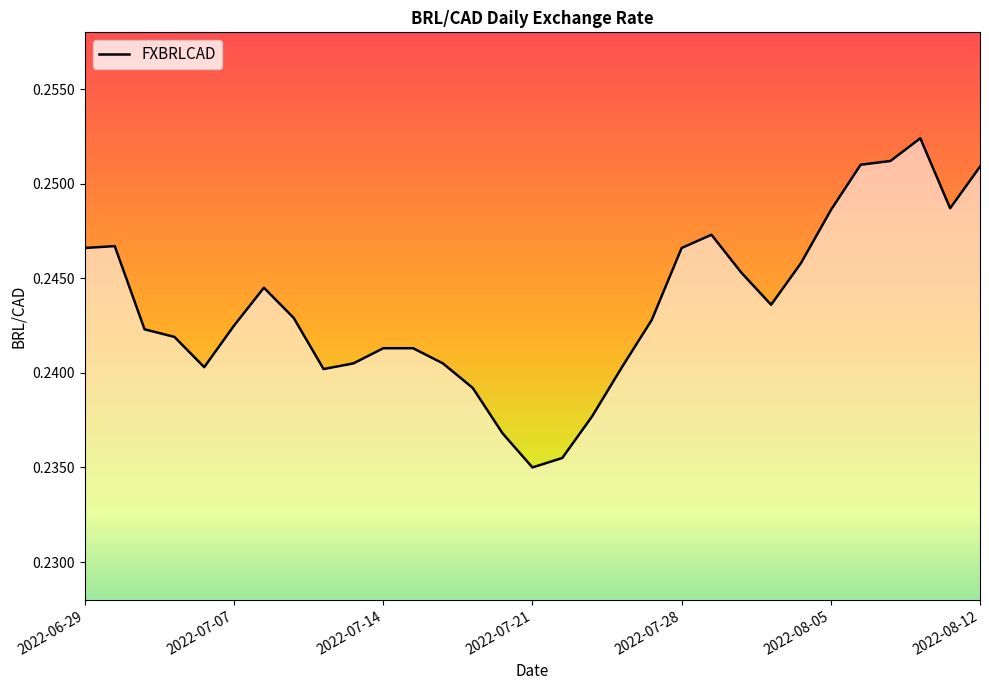

What is the value of the 16th point from the left?

0.2